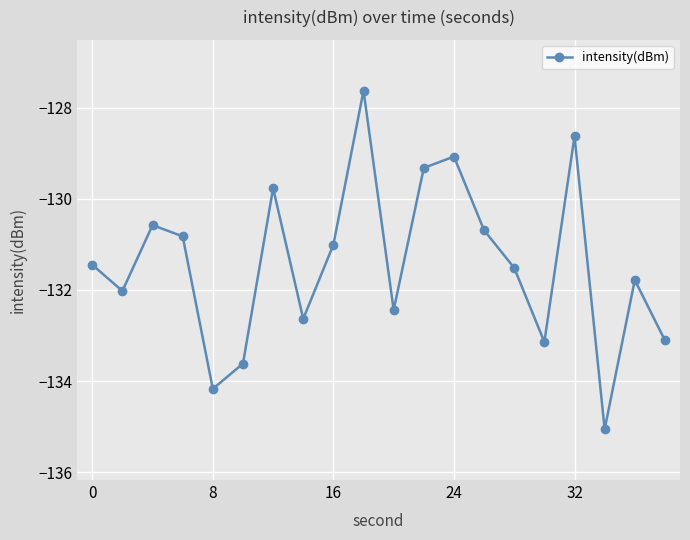

Reading right to left, list all the values displayed in this chart.

-133.1	-131.8	-135.1	-128.6	-133.1	-131.5	-130.7	-129.1	-129.3	-132.4	-127.6	-131.0	-132.6	-129.8	-133.6	-134.2	-130.8	-130.6	-132.0	-131.4